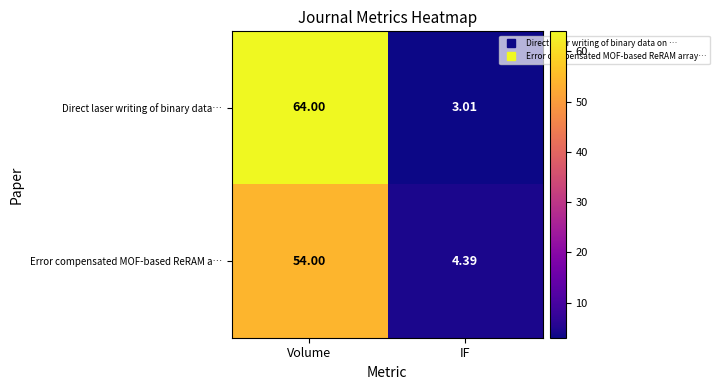

Which series has the widest spread of values?

Direct laser writing of binary data…